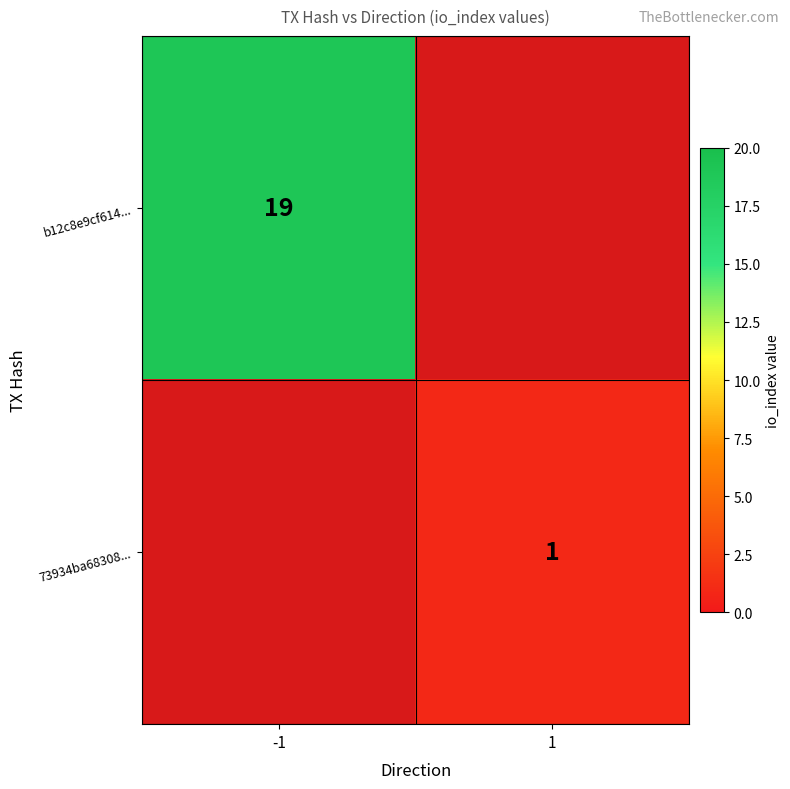

Which label corresponds to the smallest value in the chart?

1